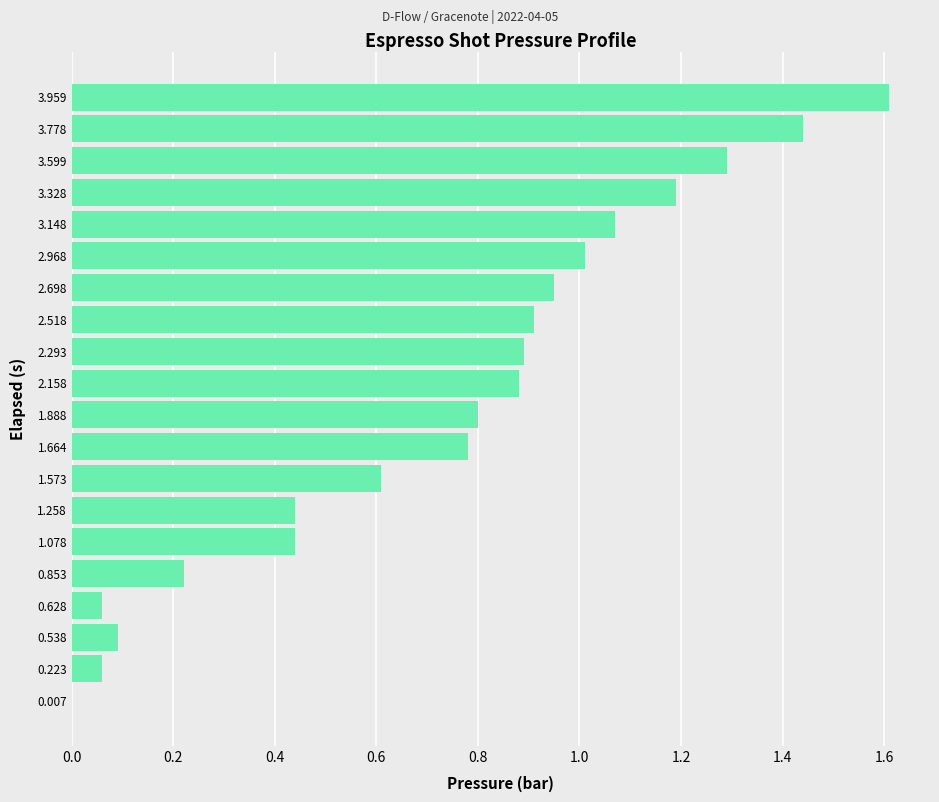

Which category has the highest value across all series?

3.959